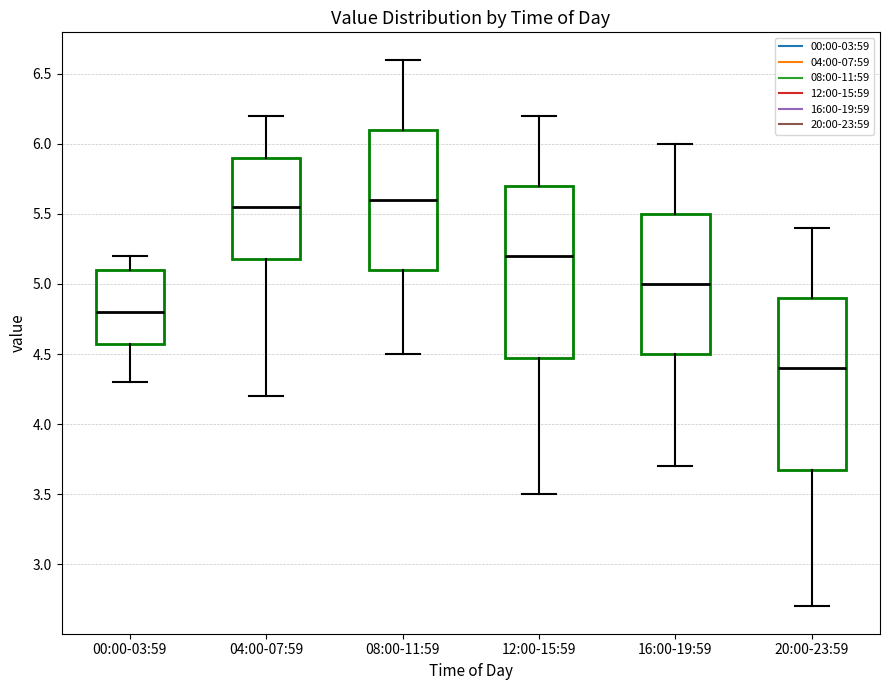

Which box has the lowest median line?

20:00-23:59